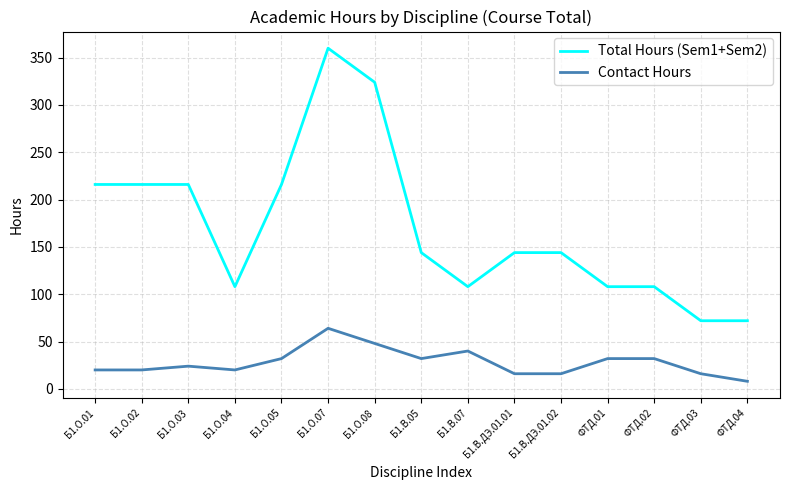

What is the maximum value shown in the chart?

360